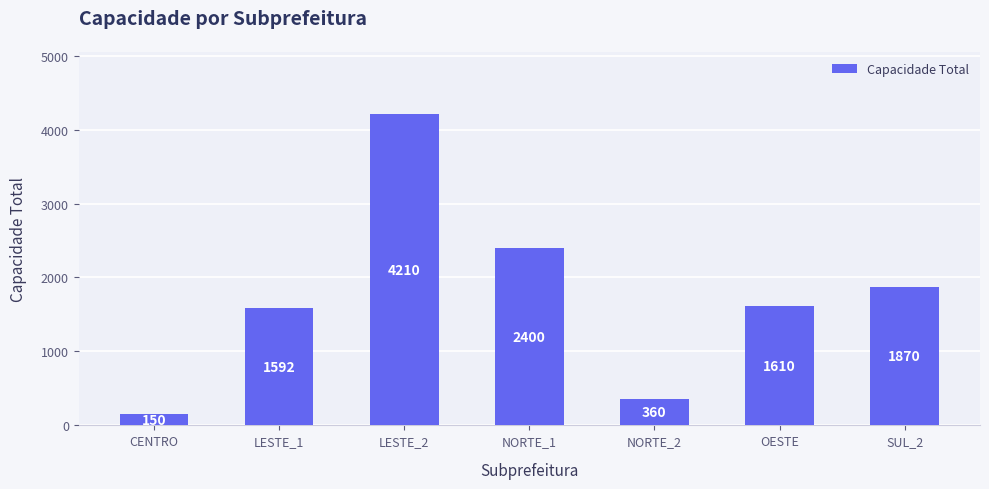

What is the smallest value displayed?

150